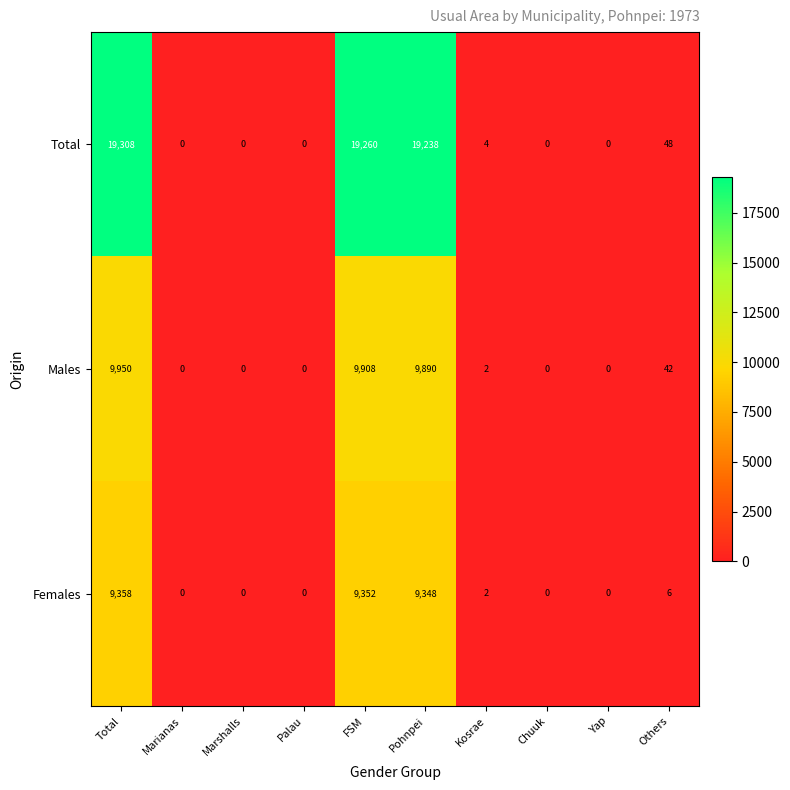

What is the average value of the Males series?

2979